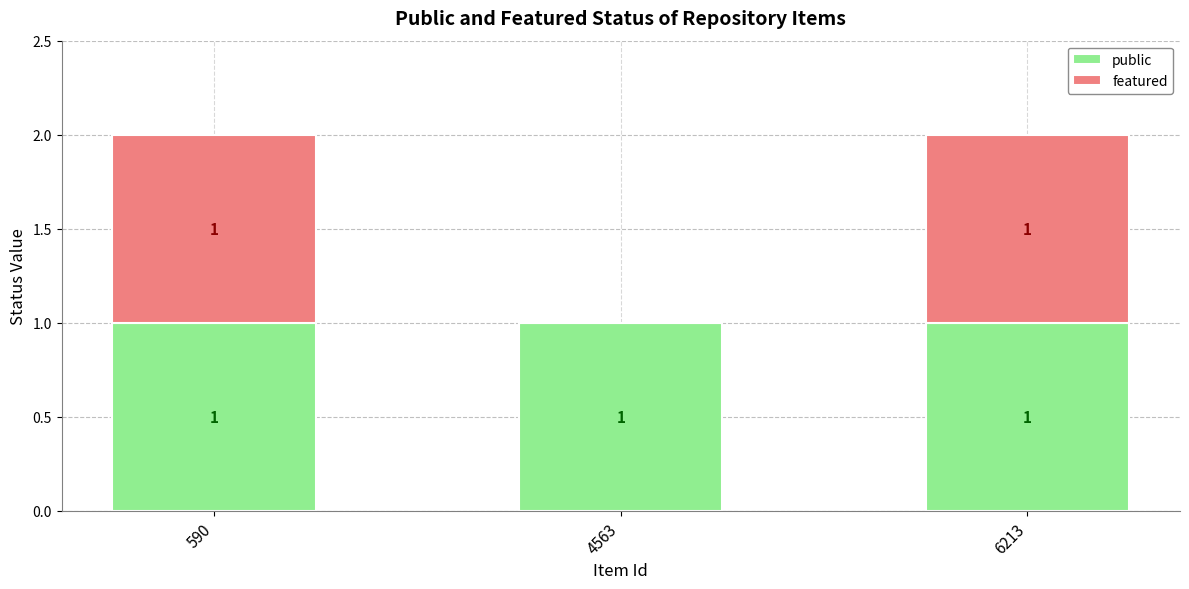

The public series shows 0 at 590. True or false?

False